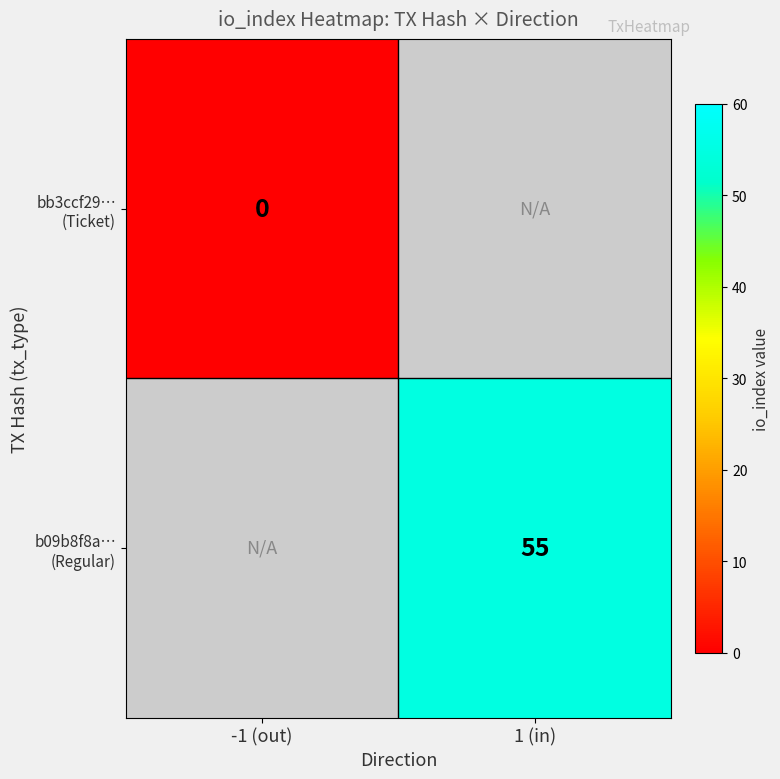

What is the approximate value of b09b8f8a… (Regular) at 1 (in)?

55.0